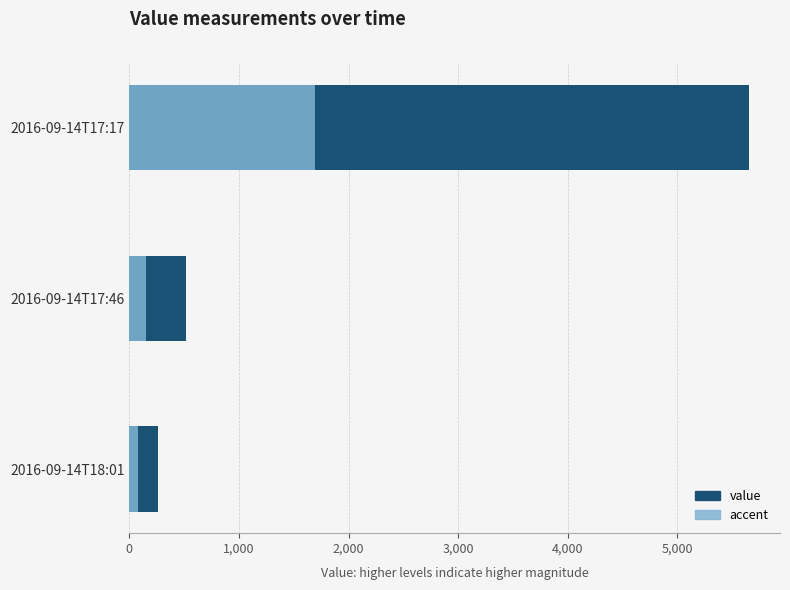

Approximately how many times larger is the value at 2016-09-14T17:46 compared to 2016-09-14T18:01?

2.0